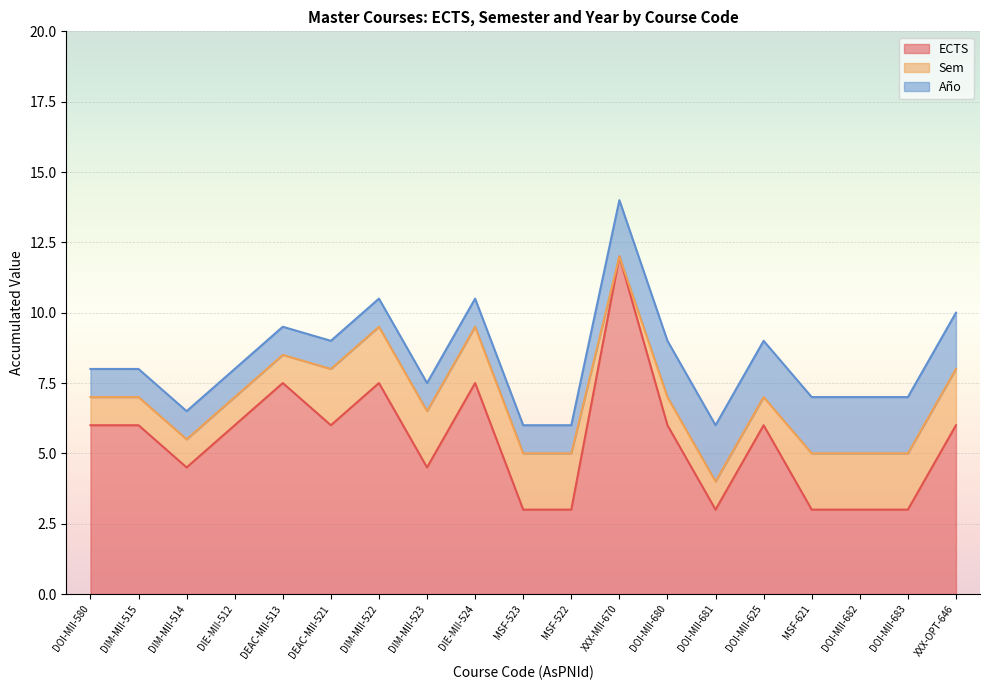

Reading left to right, transcribe all the data shown in this chart.

ECTS: DOI-MII-580=6.0	DIM-MII-515=6.0	DIM-MII-514=4.5	DIE-MII-512=6.0	DEAC-MII-513=7.5	DEAC-MII-521=6.0	DIM-MII-522=7.5	DIM-MII-523=4.5	DIE-MII-524=7.5	MSF-523=3.0	MSF-522=3.0	XXX-MII-670=12.0	DOI-MII-680=6.0	DOI-MII-681=3.0	DOI-MII-625=6.0	MSF-621=3.0	DOI-MII-682=3.0	DOI-MII-683=3.0	XXX-OPT-646=6.0
Sem: DOI-MII-580=1.0	DIM-MII-515=1.0	DIM-MII-514=1.0	DIE-MII-512=1.0	DEAC-MII-513=1.0	DEAC-MII-521=2.0	DIM-MII-522=2.0	DIM-MII-523=2.0	DIE-MII-524=2.0	MSF-523=2.0	MSF-522=2.0	XXX-MII-670=0.0	DOI-MII-680=1.0	DOI-MII-681=1.0	DOI-MII-625=1.0	MSF-621=2.0	DOI-MII-682=2.0	DOI-MII-683=2.0	XXX-OPT-646=2.0
Año: DOI-MII-580=1.0	DIM-MII-515=1.0	DIM-MII-514=1.0	DIE-MII-512=1.0	DEAC-MII-513=1.0	DEAC-MII-521=1.0	DIM-MII-522=1.0	DIM-MII-523=1.0	DIE-MII-524=1.0	MSF-523=1.0	MSF-522=1.0	XXX-MII-670=2.0	DOI-MII-680=2.0	DOI-MII-681=2.0	DOI-MII-625=2.0	MSF-621=2.0	DOI-MII-682=2.0	DOI-MII-683=2.0	XXX-OPT-646=2.0